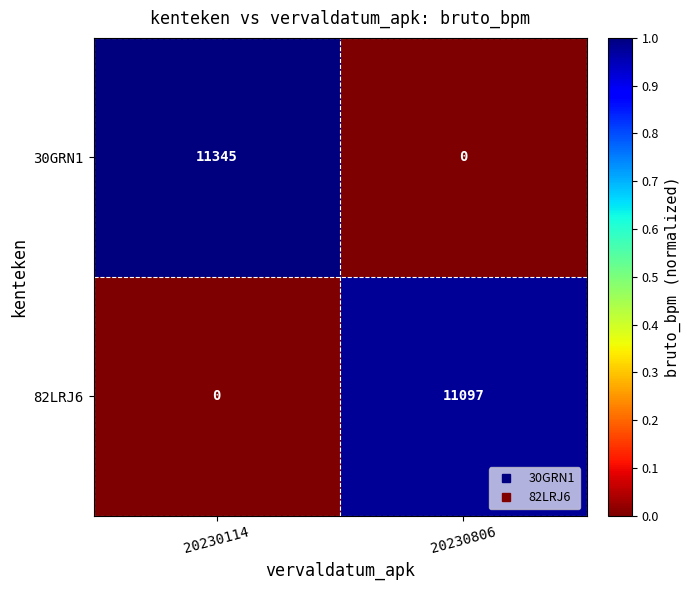

Which series has the largest total across all categories?

30GRN1